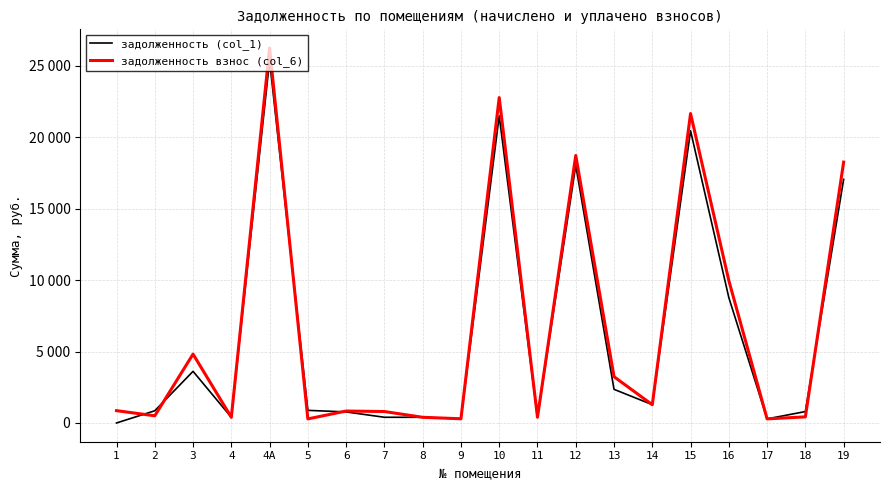

Does the chart have visible grid lines?

Yes